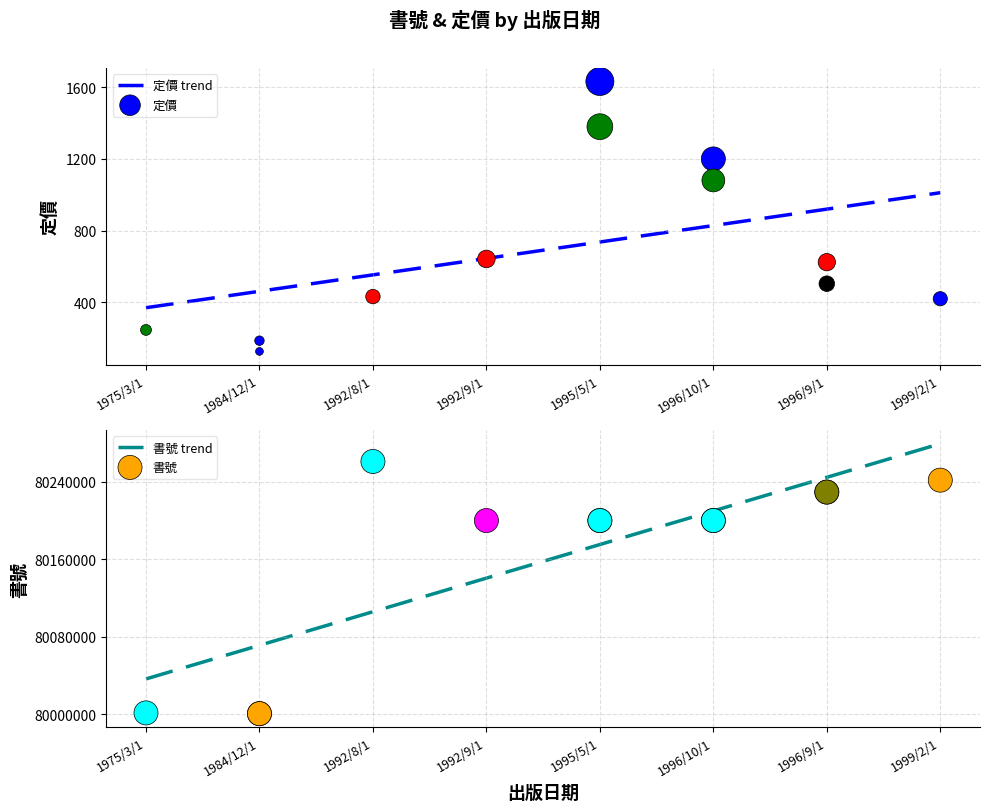

Between 1995/5/1 and 1995/5/1, which is larger?

1995/5/1